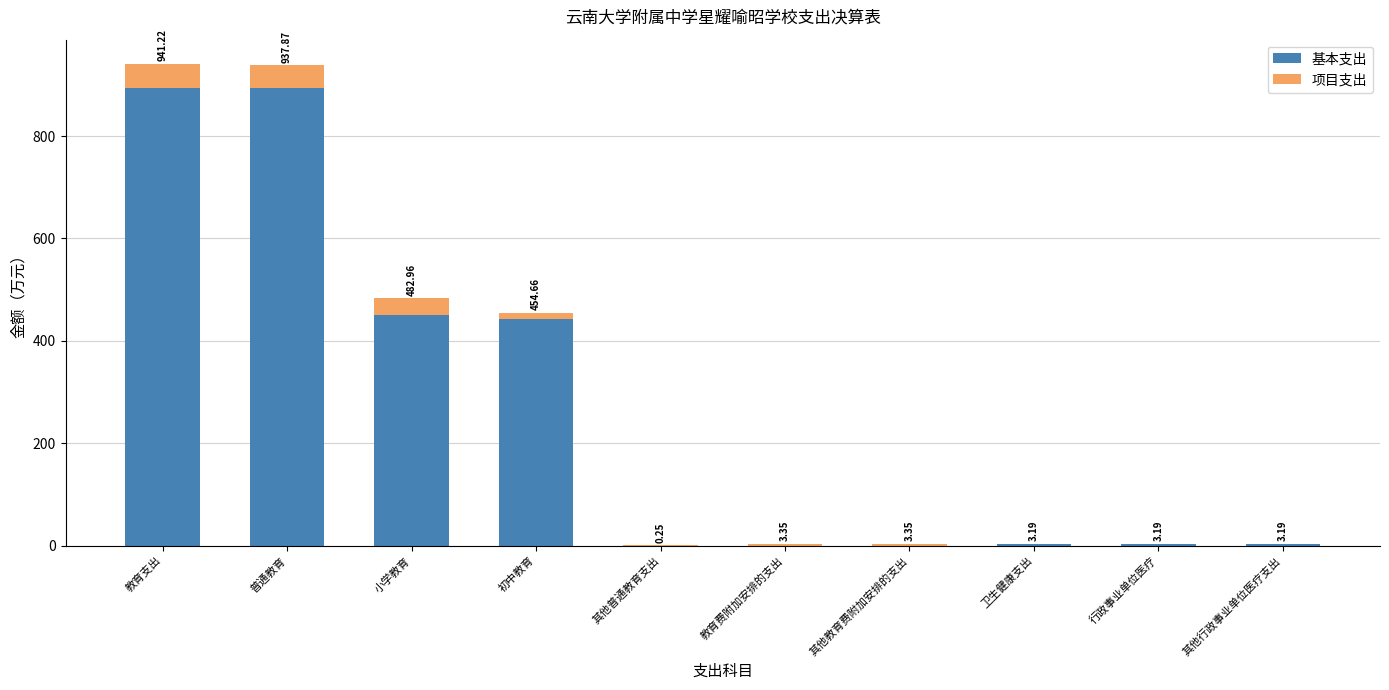

At which label does 基本支出 first exceed 3?

教育支出